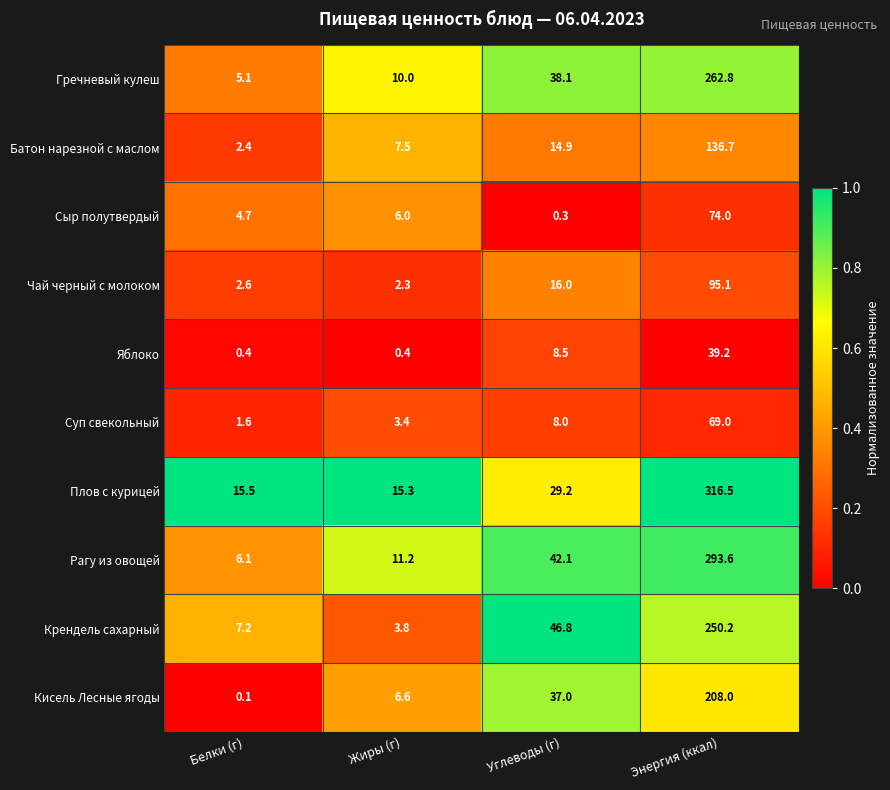

Which series has the widest spread of values?

Плов с курицей